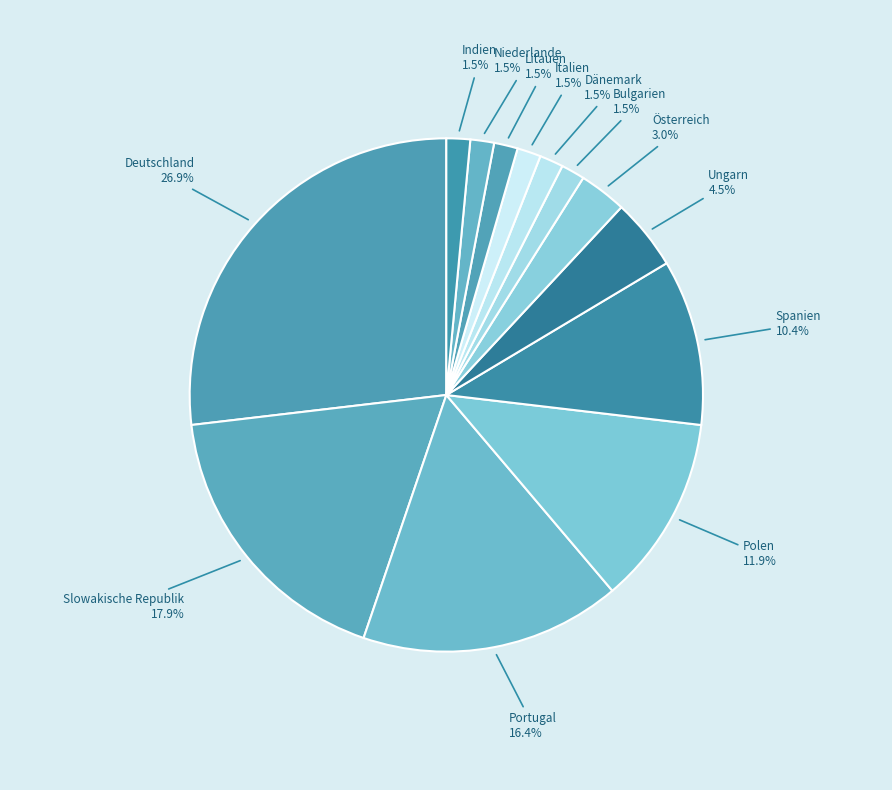

Does any single category account for the majority?

No